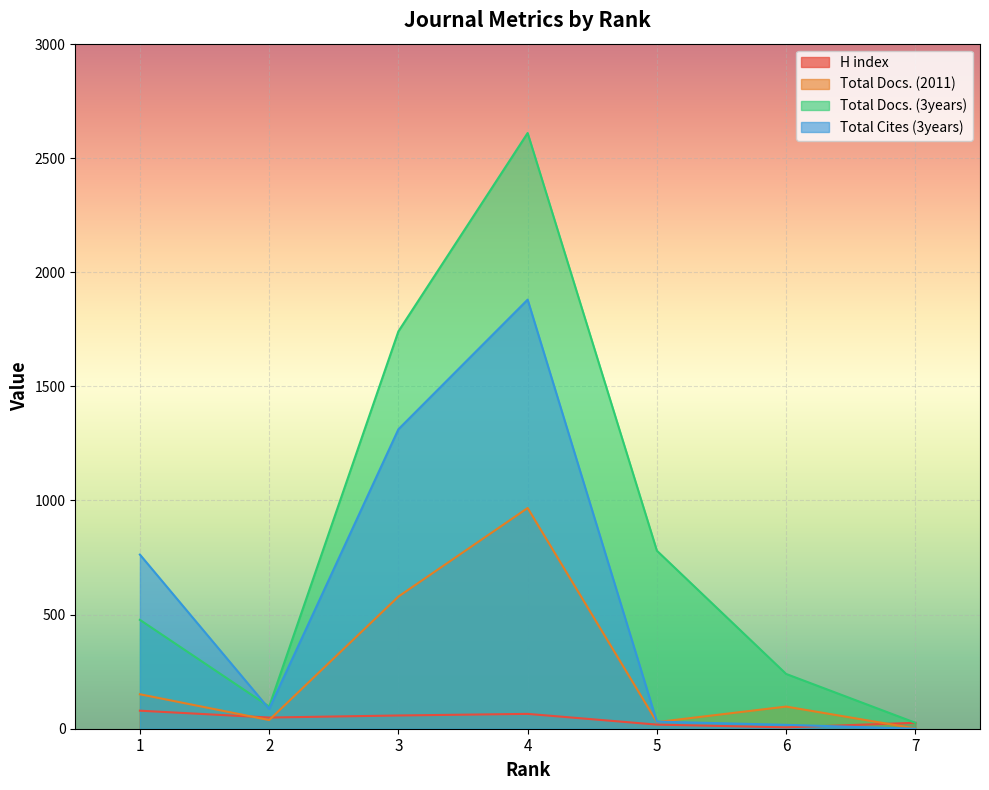

What is the value of the Total Docs. (2011) point at the 7th from the left?

1